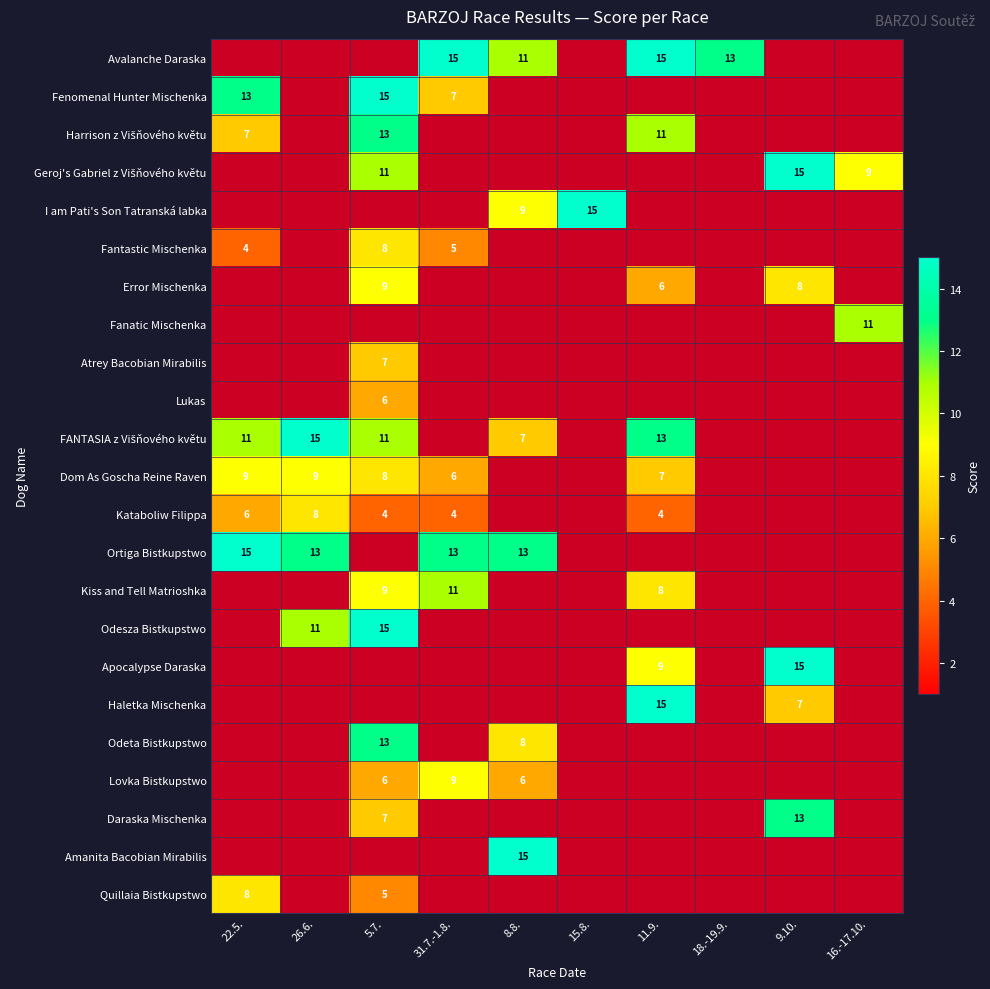

Is it true that Lukas equals 6 at 5.7.?

True